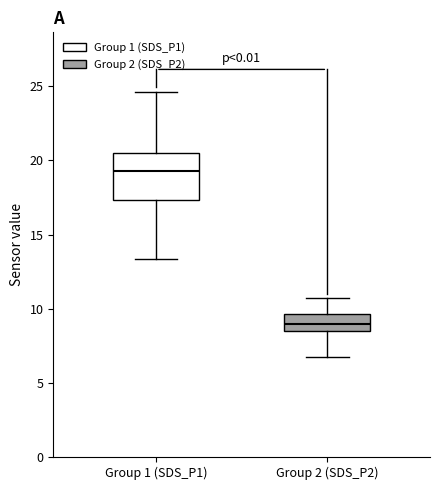

Comparing the boxes themselves (not the whiskers), which one is the tallest?

Group 1 (SDS_P1)